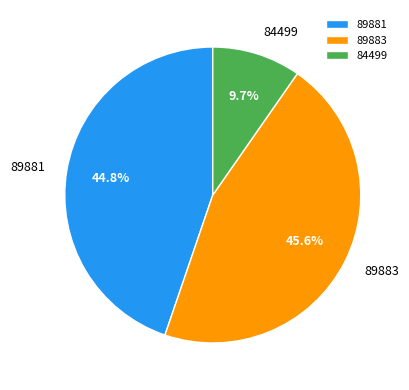

How many segments does this pie chart have?

3